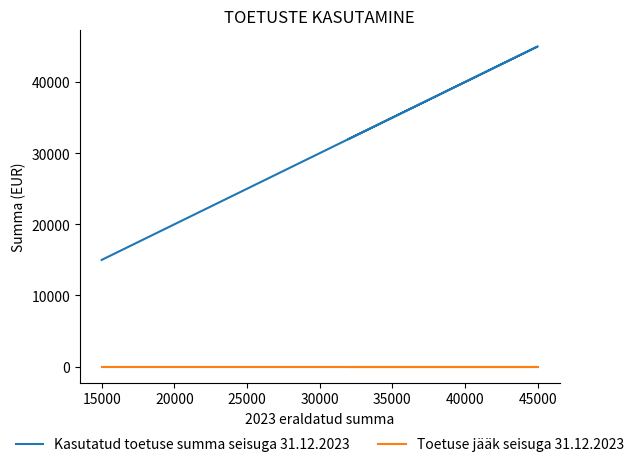

Does the chart display data point markers on the line(s)?

No